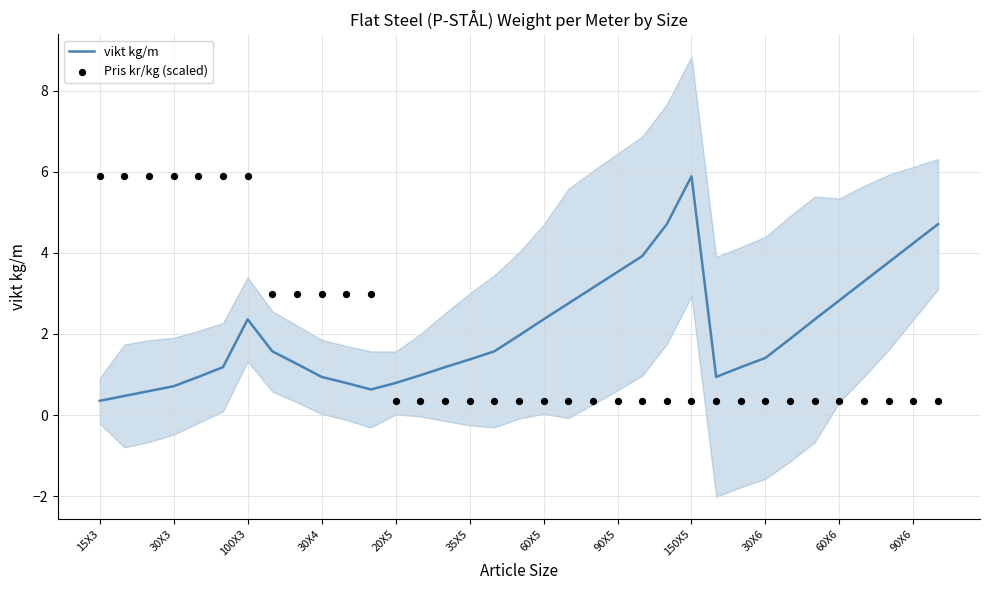

Which series contains the highest Y value?

vikt kg/m